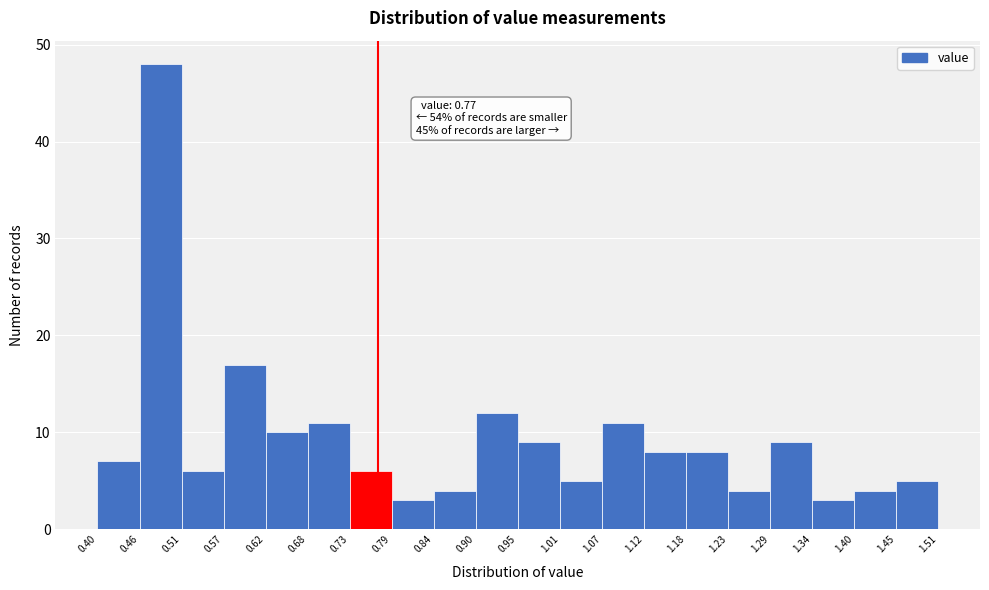

Which range on the x-axis has the tallest bar?

0.46 to 0.51